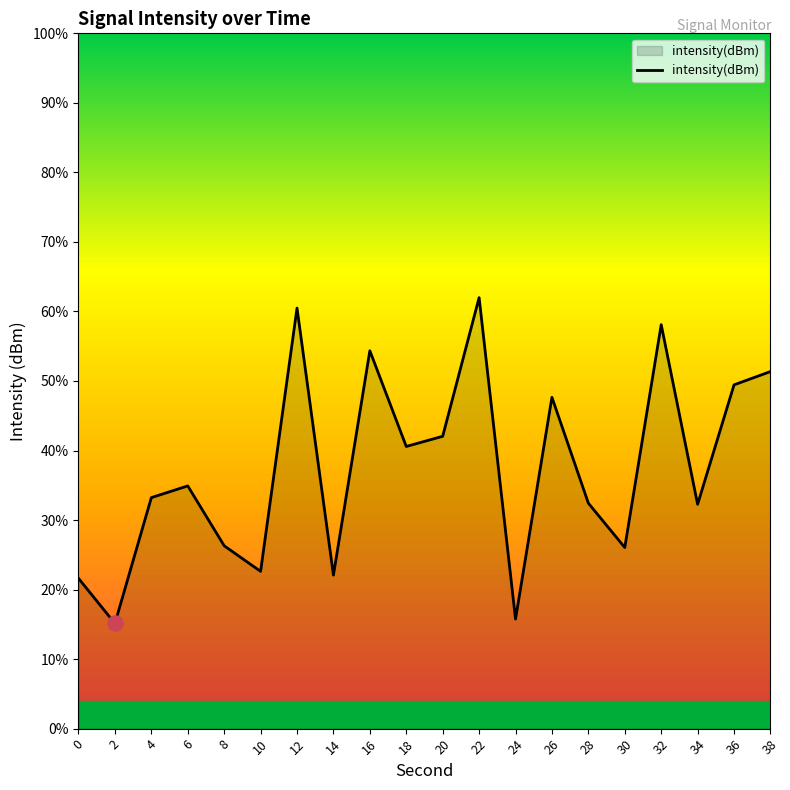

Which has a higher value, 0 or 28?

28